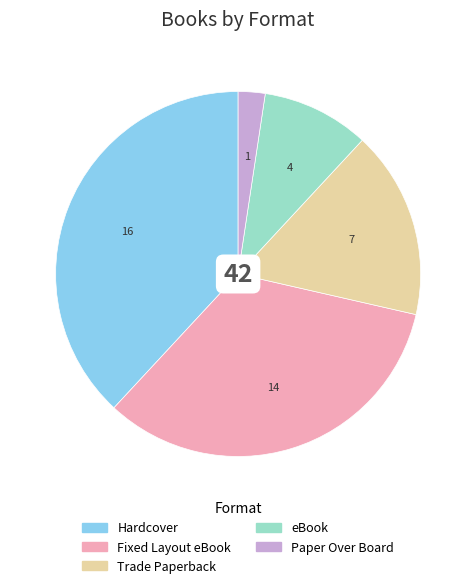

Rank the categories by value from highest to lowest.

Hardcover, Fixed Layout eBook, Trade Paperback, eBook, Paper Over Board